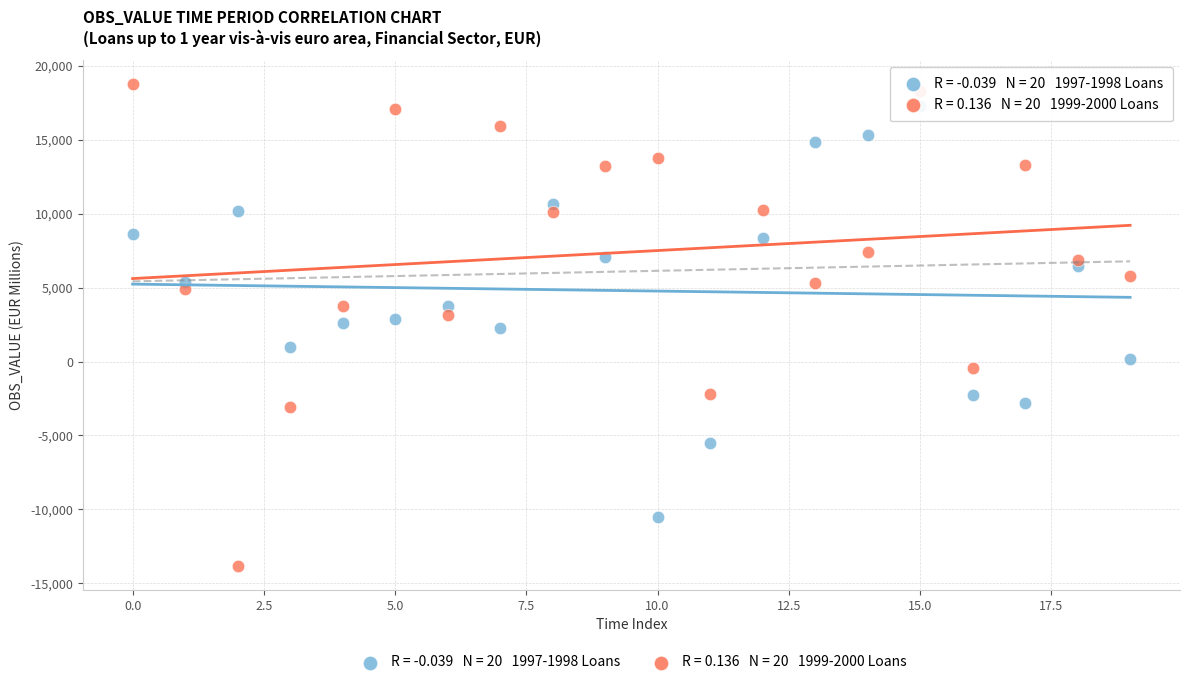

Across all data points, what is the range of Y values (max minus min)?

32565.2